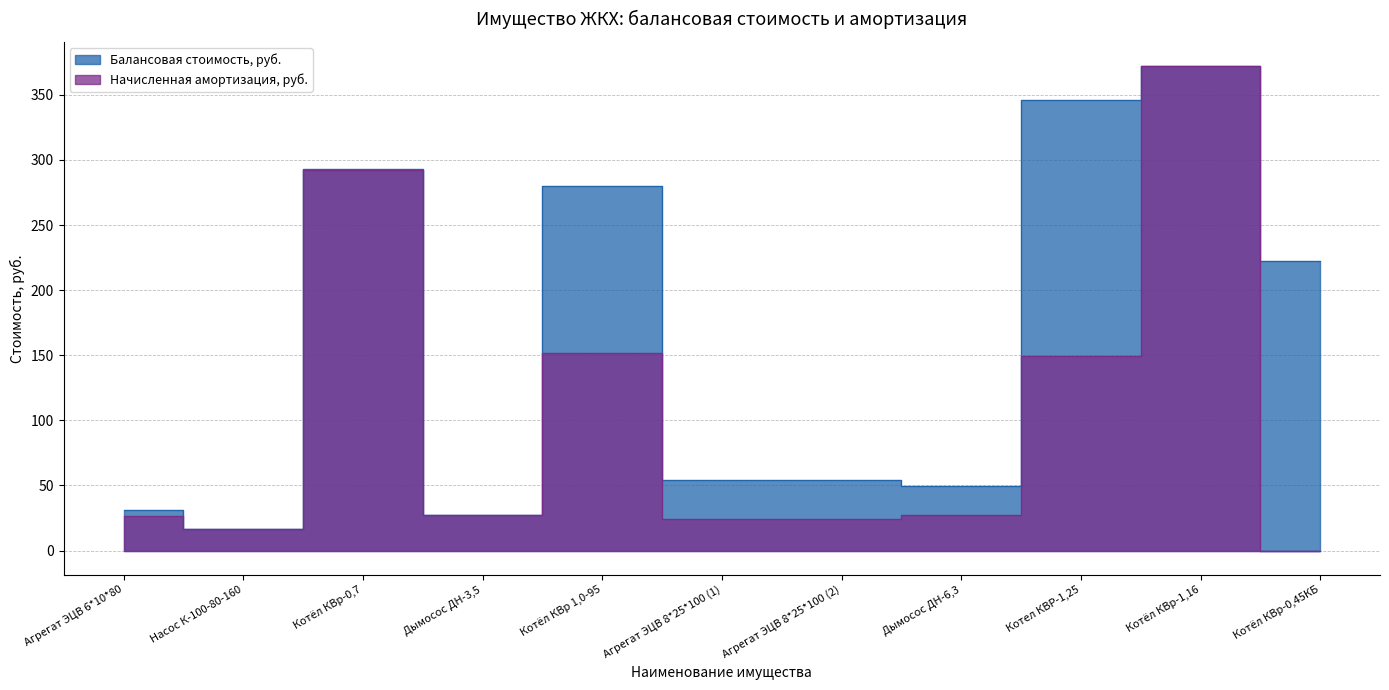

How many data points in Балансовая стоимость, руб. are above 54?

7